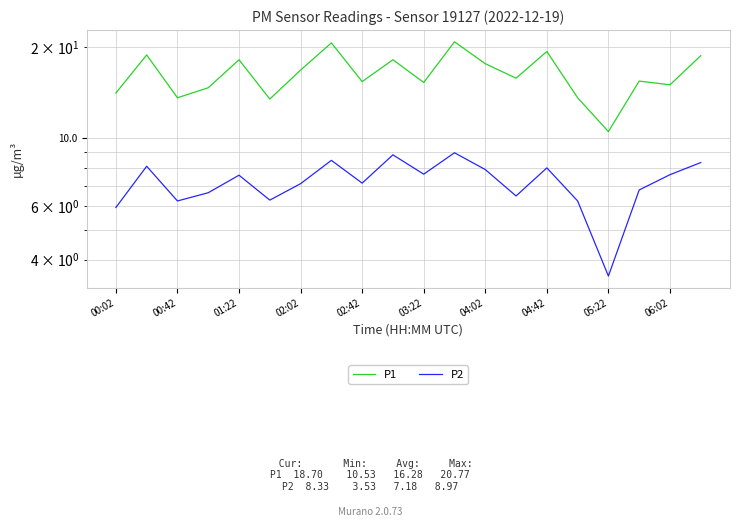

What is the average value of the P1 series?

16.3